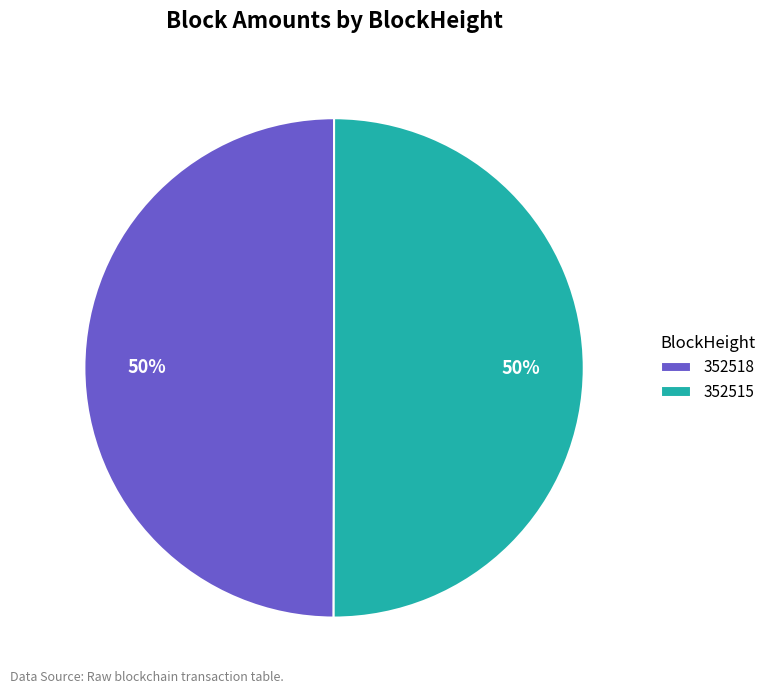

Combined, do 352518 and 352515 account for over 50%?

Yes